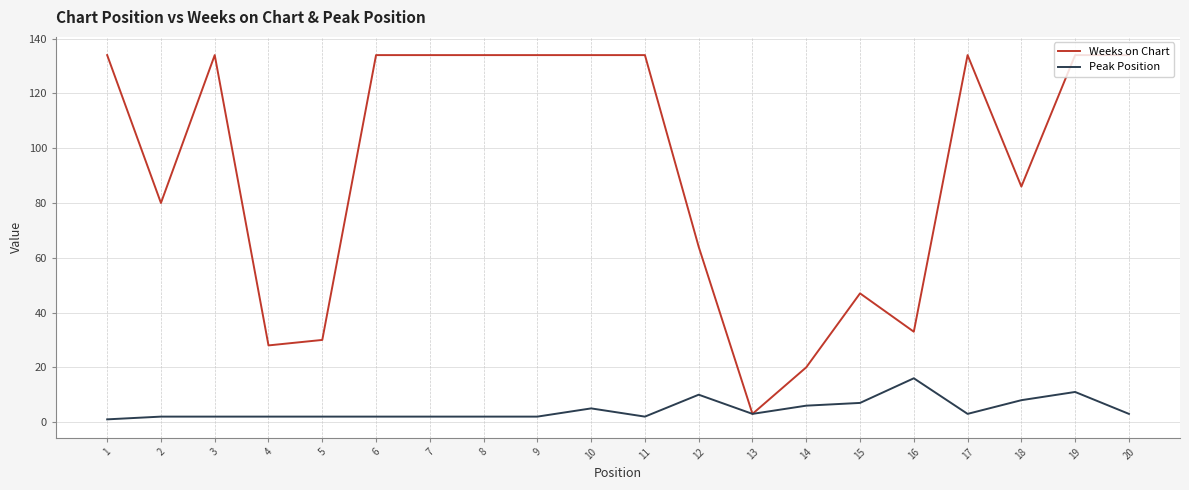

Where is Weeks on Chart nearest to the value 68?

12